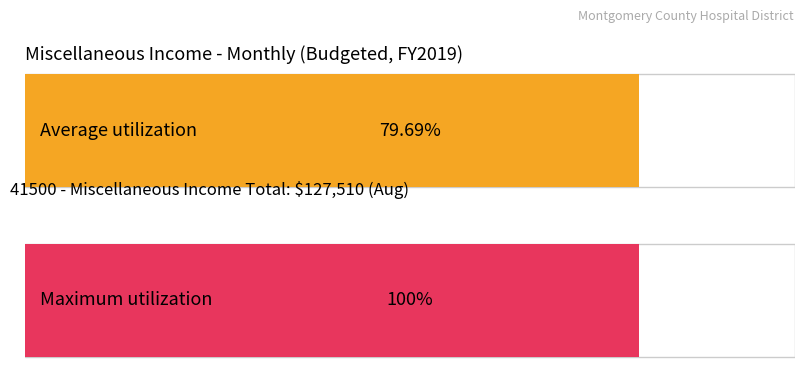

Is it true that Miscellaneous Income equals -38779 at Oct?

False